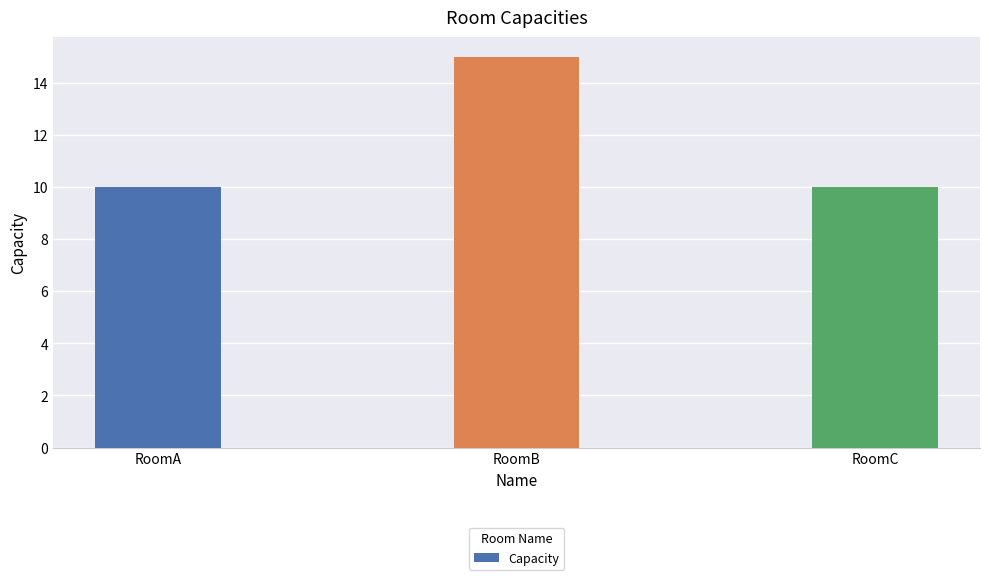

Count the values in the range 10 to 15.

3